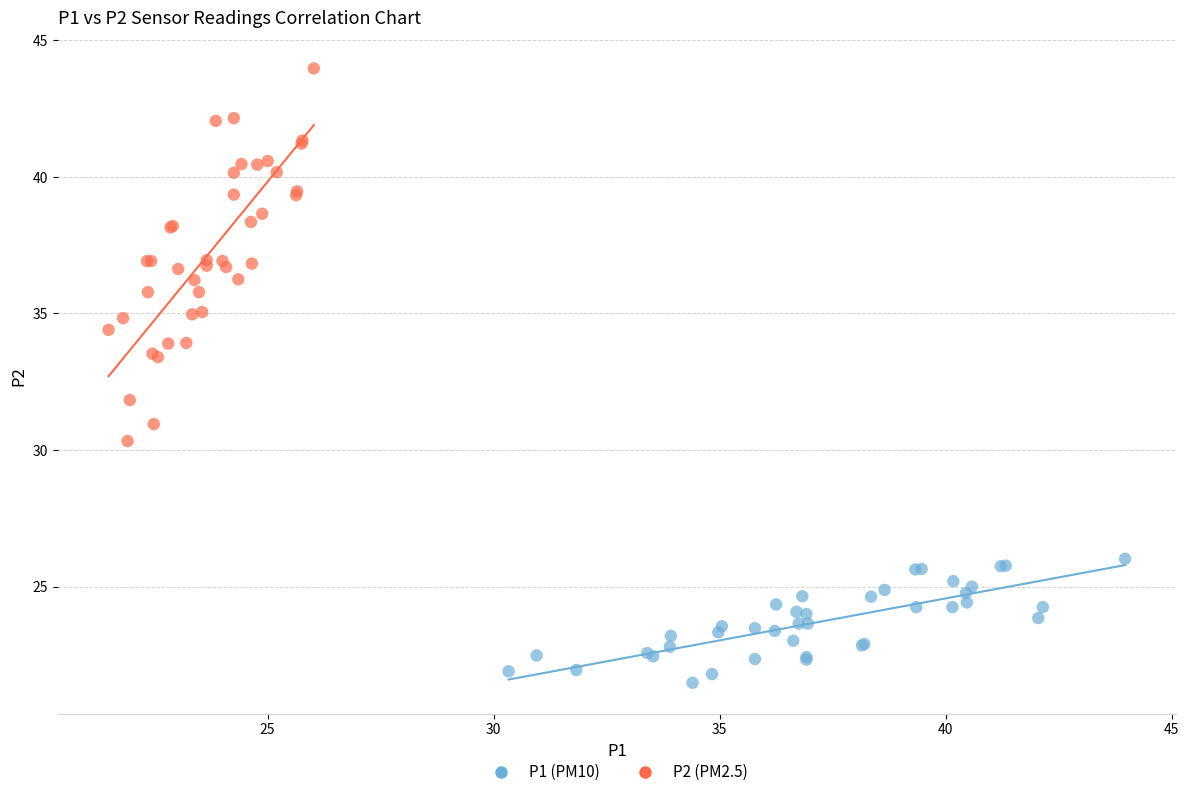

Which series contains the highest Y value?

P2 (PM2.5)